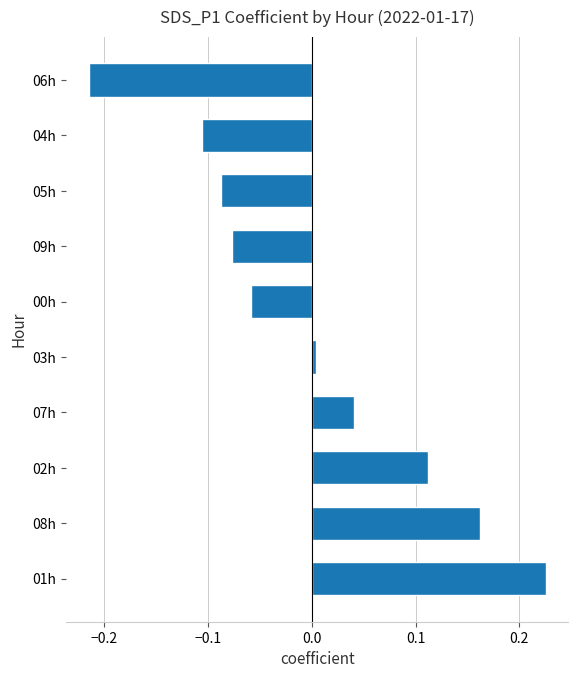

Which category has the highest value across all series?

01h